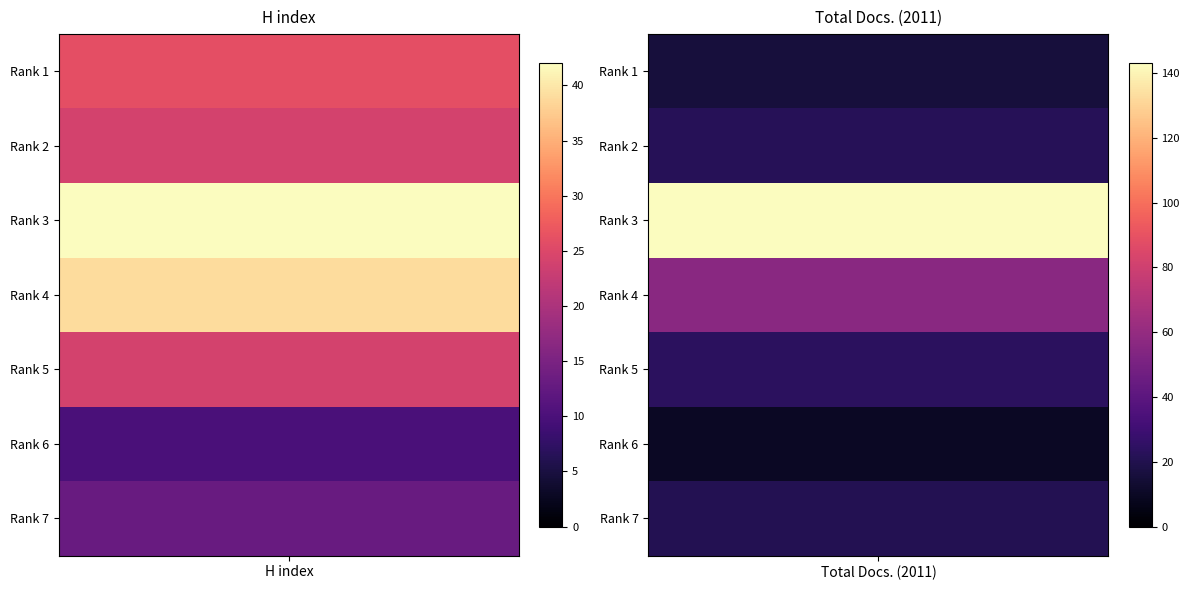

What is the minimum value for Total Docs. (2011)?

10